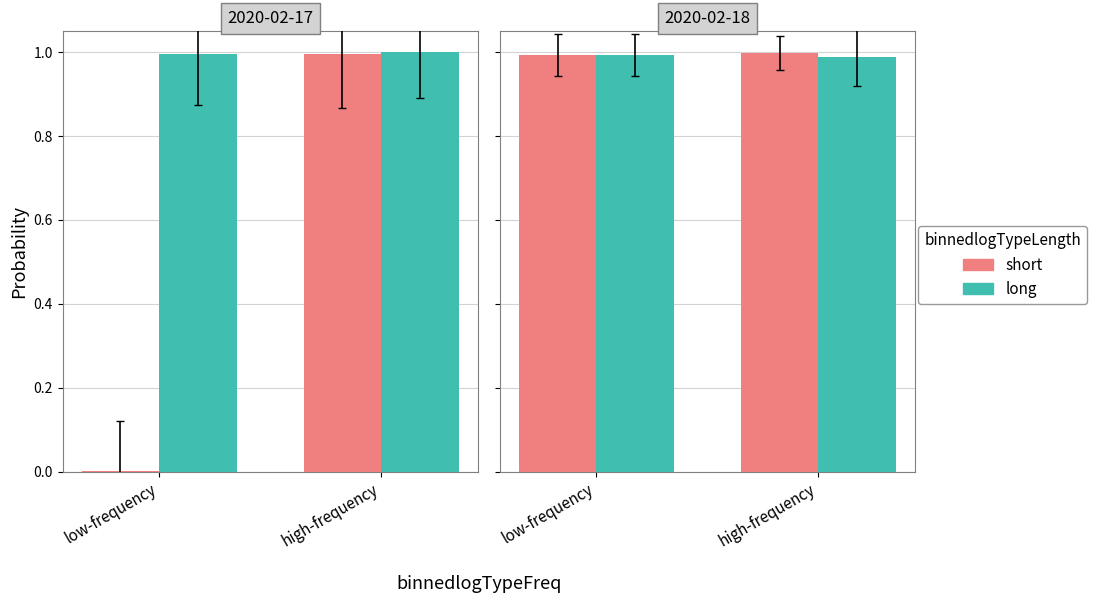

The OVFiets (subsequent) series shows 0.3 at high-frequency. True or false?

False